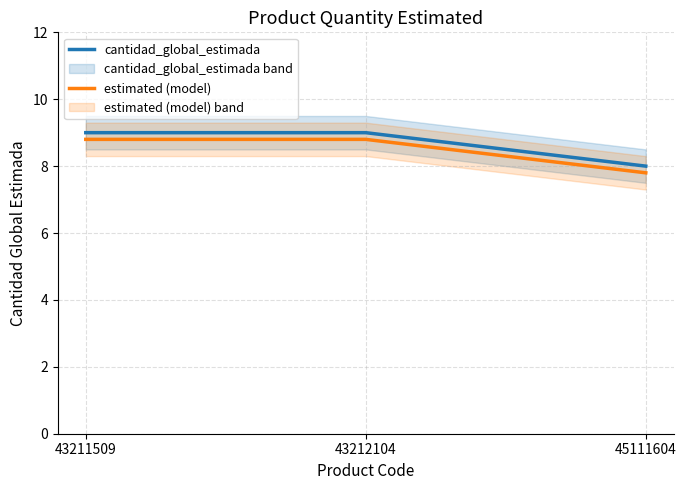

What are all the series names shown in the legend?

cantidad_global_estimada, estimated (model)